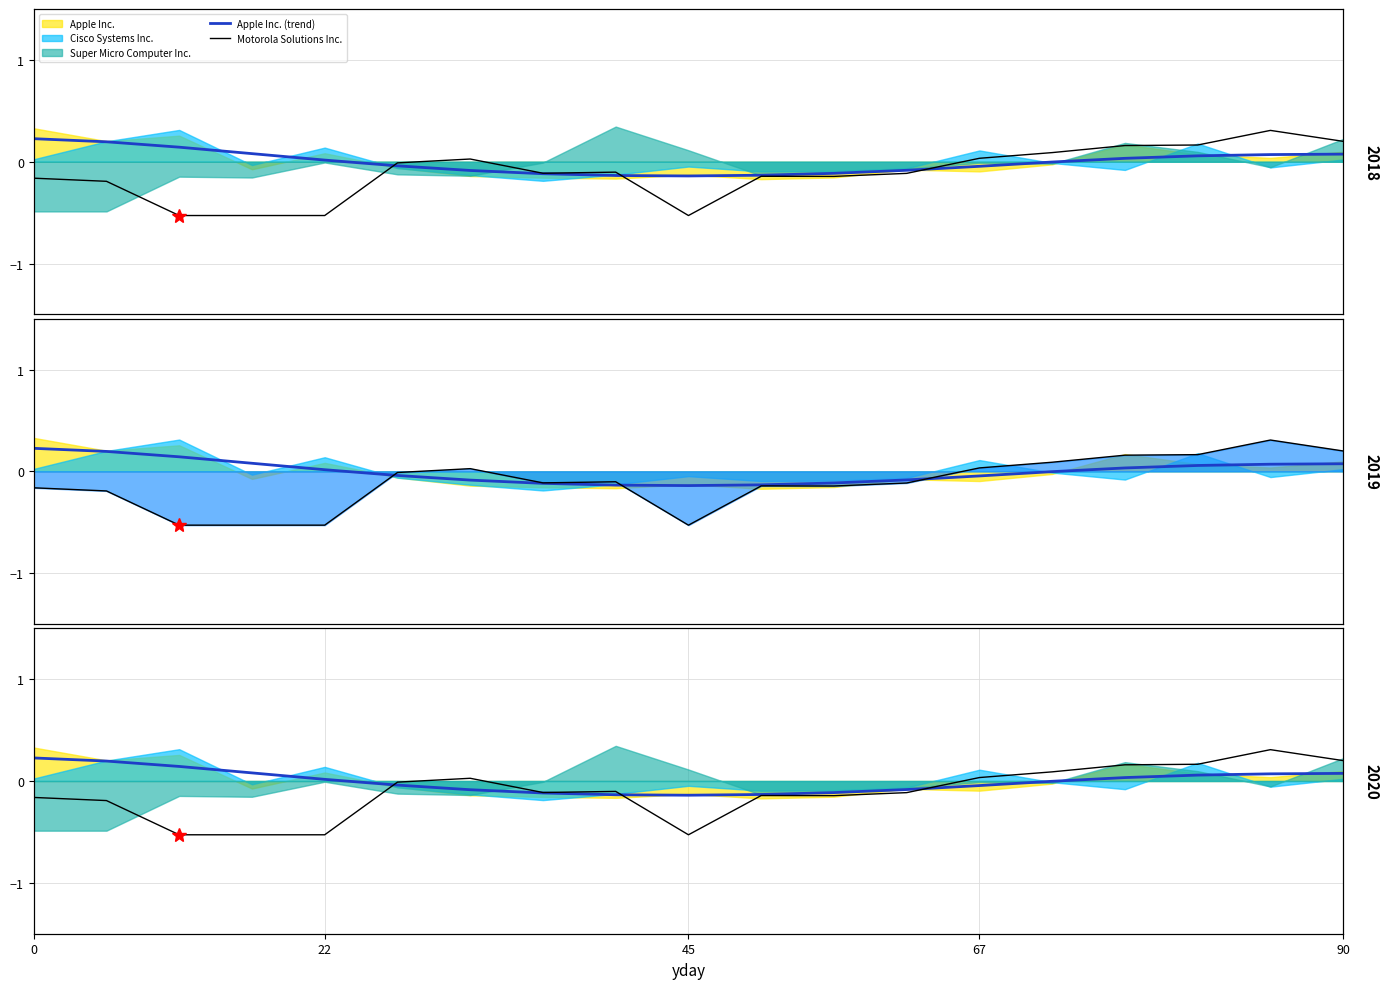

Which series has the largest range (max minus min)?

Motorola Solutions Inc.